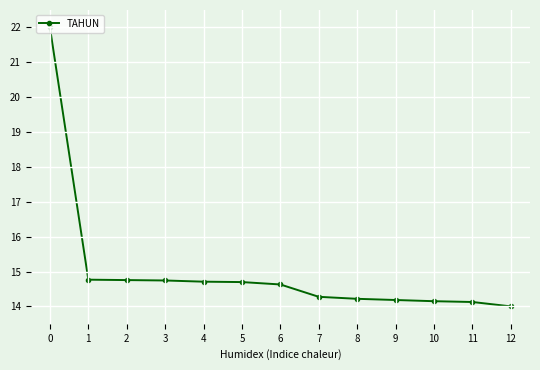

What is the value of the 8th point from the left?

14.3